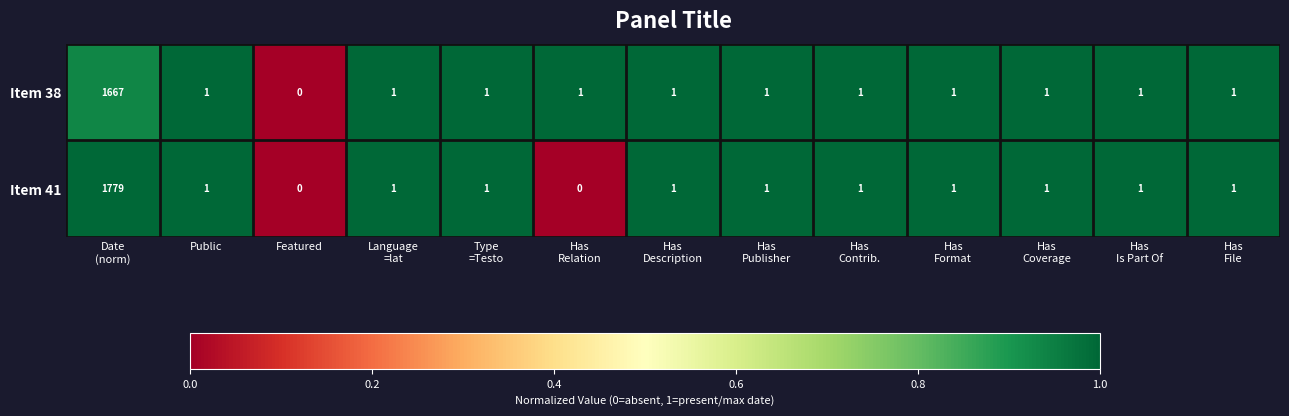

Which series has the largest total across all categories?

Item 41